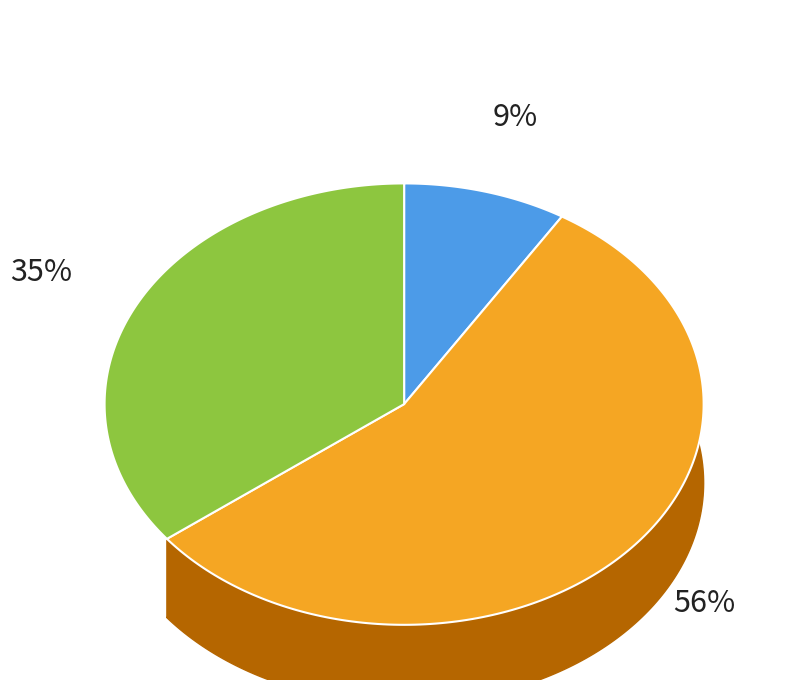

To the nearest percent, what portion does HIGOS represent?

8%